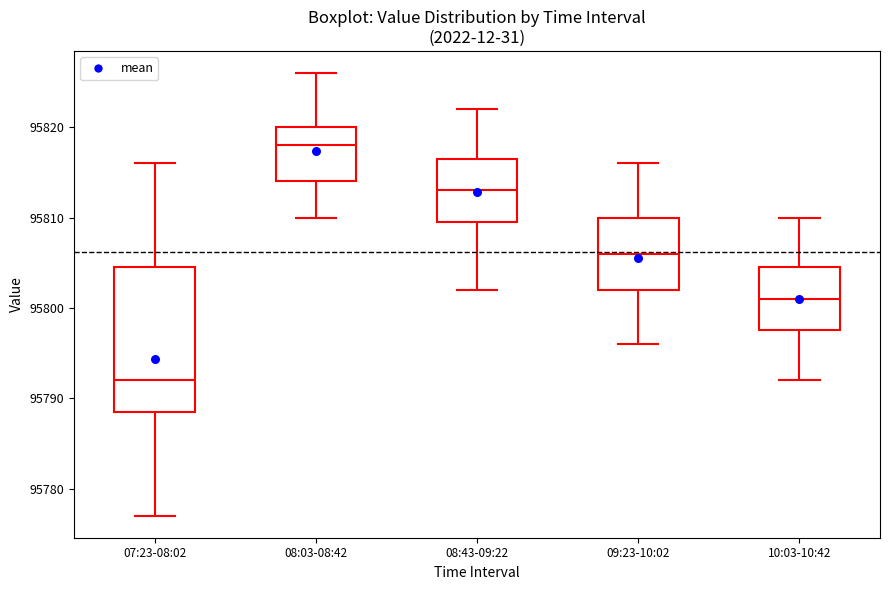

Reading left to right, transcribe this box plot: for each box, give where its median line is, the range the box spans, and where its two whiskers end, as read against the y-axis. The values are not printed on the chart, so give them approximately, as read against the axis.

07:23-08:02: median 95792, box 95789 to 95805, whiskers 95777 to 95816
08:03-08:42: median 95818, box 95814 to 95820, whiskers 95810 to 95826
08:43-09:22: median 95813, box 95810 to 95817, whiskers 95802 to 95822
09:23-10:02: median 95806, box 95802 to 95810, whiskers 95796 to 95816
10:03-10:42: median 95801, box 95798 to 95805, whiskers 95792 to 95810